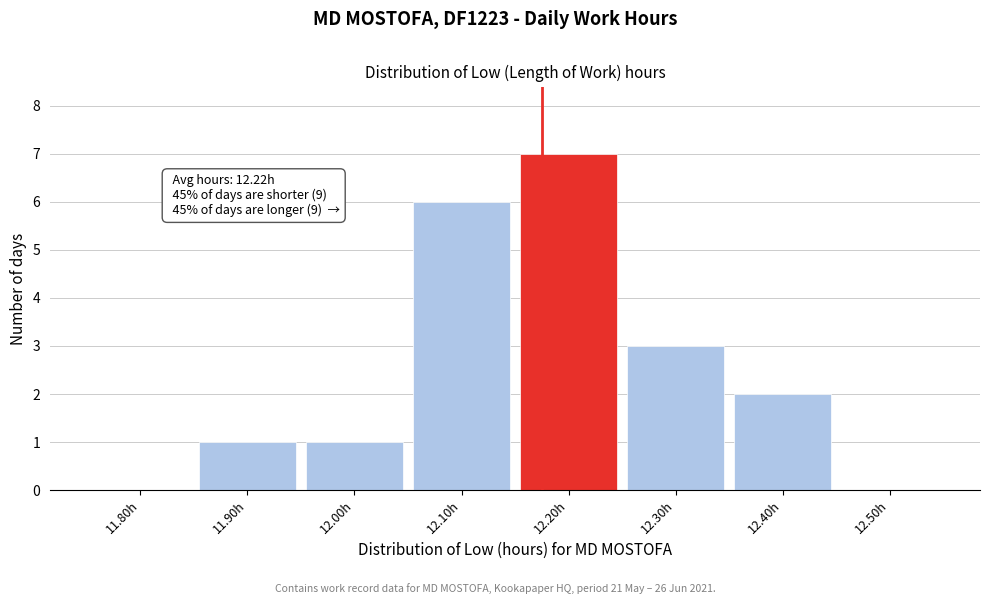

Reading right to left, extract all data points from this chart.

12.50h=0	12.40h=2	12.30h=3	12.20h=7	12.10h=6	12.00h=1	11.90h=1	11.80h=0